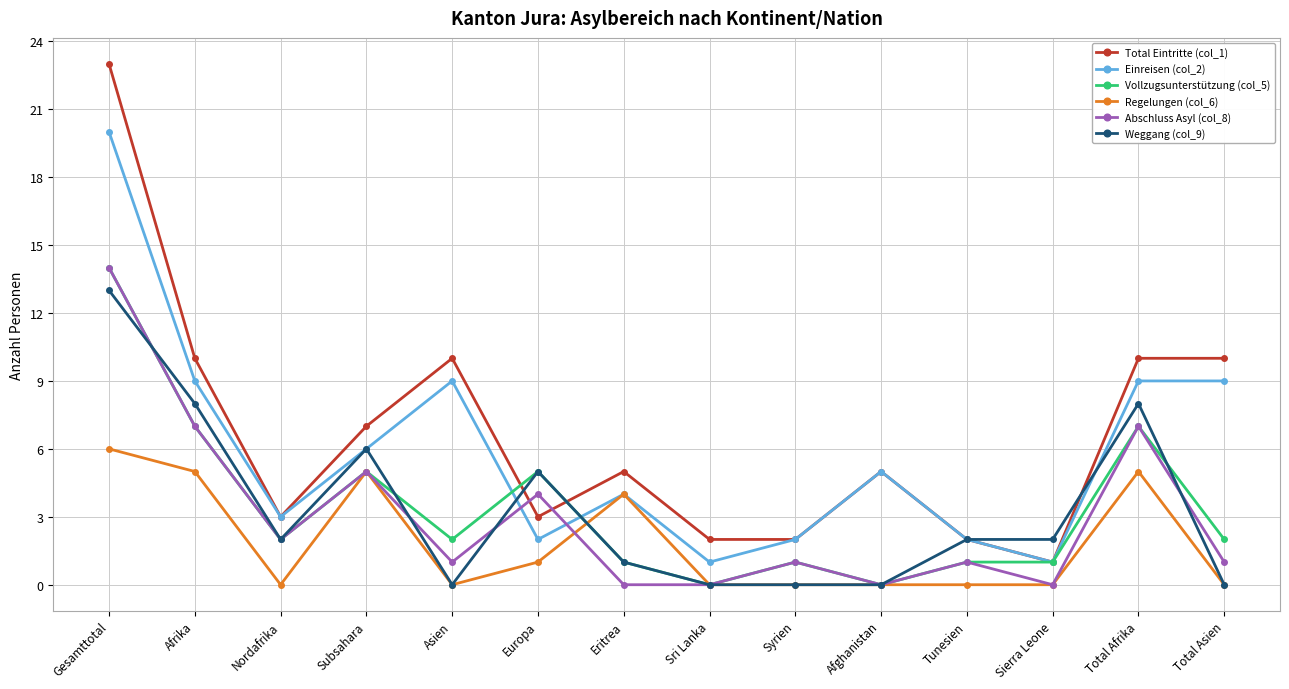

At which label does Einreisen (col_2) reach its peak?

Gesamttotal